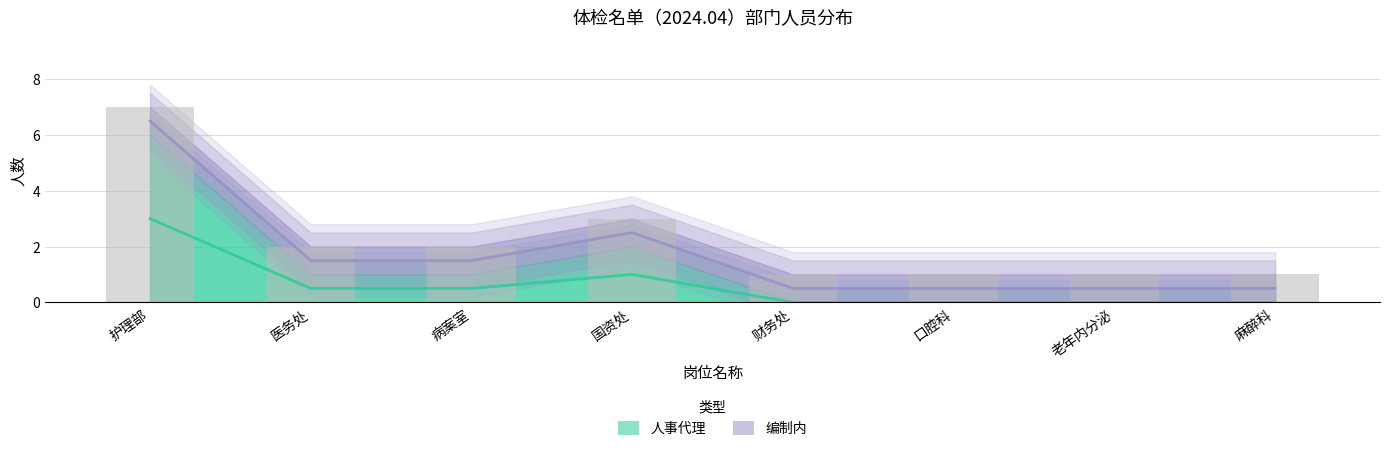

List the labels in order of value, largest first.

护理部, 国资处, 医务处, 病案室, 财务处, 口腔科, 老年内分泌, 麻醉科